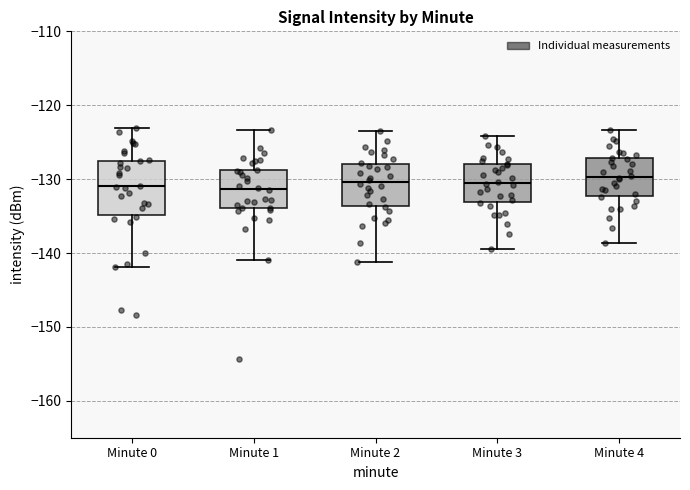

Which box is the tallest, from its lower edge to its upper edge?

Minute 0